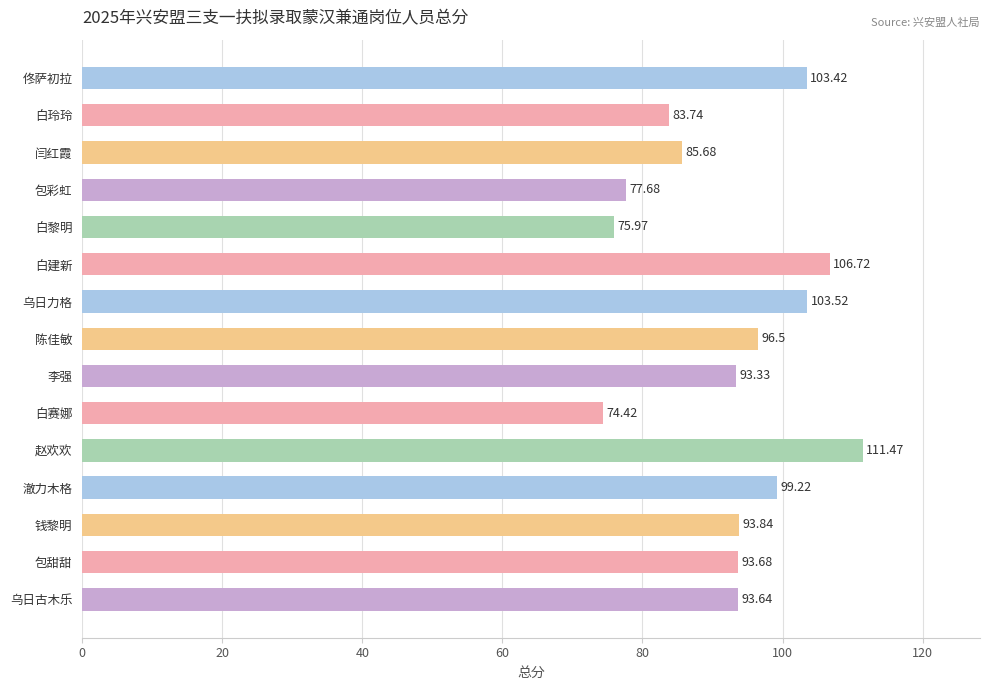

Approximately how many times larger is the value at 白赛娜 compared to 包彩虹?

1.0